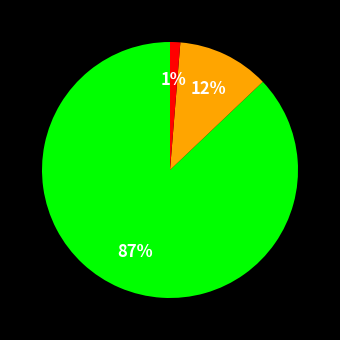

To the nearest percent, what is the average slice percentage?

33%